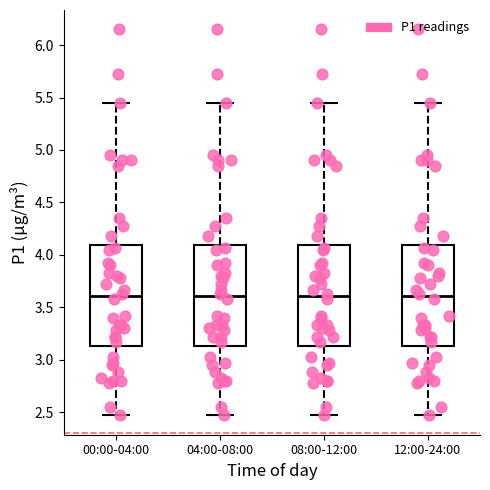

Reading left to right, read every box against the y-axis: the position of its median line, the range the box covers, and the ends of its whiskers. The values are not printed on the chart, so give them approximately, as read against the axis.

00:00-04:00: median 3.60, box 3.15 to 4.10, whiskers 2.45 to 5.45
04:00-08:00: median 3.60, box 3.15 to 4.10, whiskers 2.45 to 5.45
08:00-12:00: median 3.60, box 3.15 to 4.10, whiskers 2.45 to 5.45
12:00-24:00: median 3.60, box 3.15 to 4.10, whiskers 2.45 to 5.45